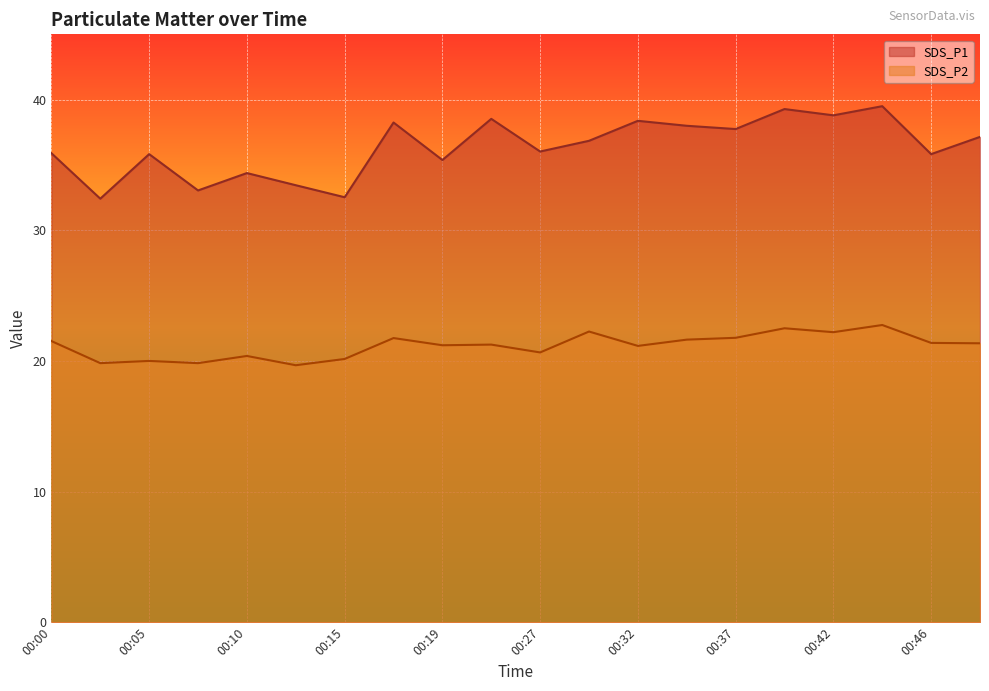

Which series has the largest total across all categories?

SDS_P1